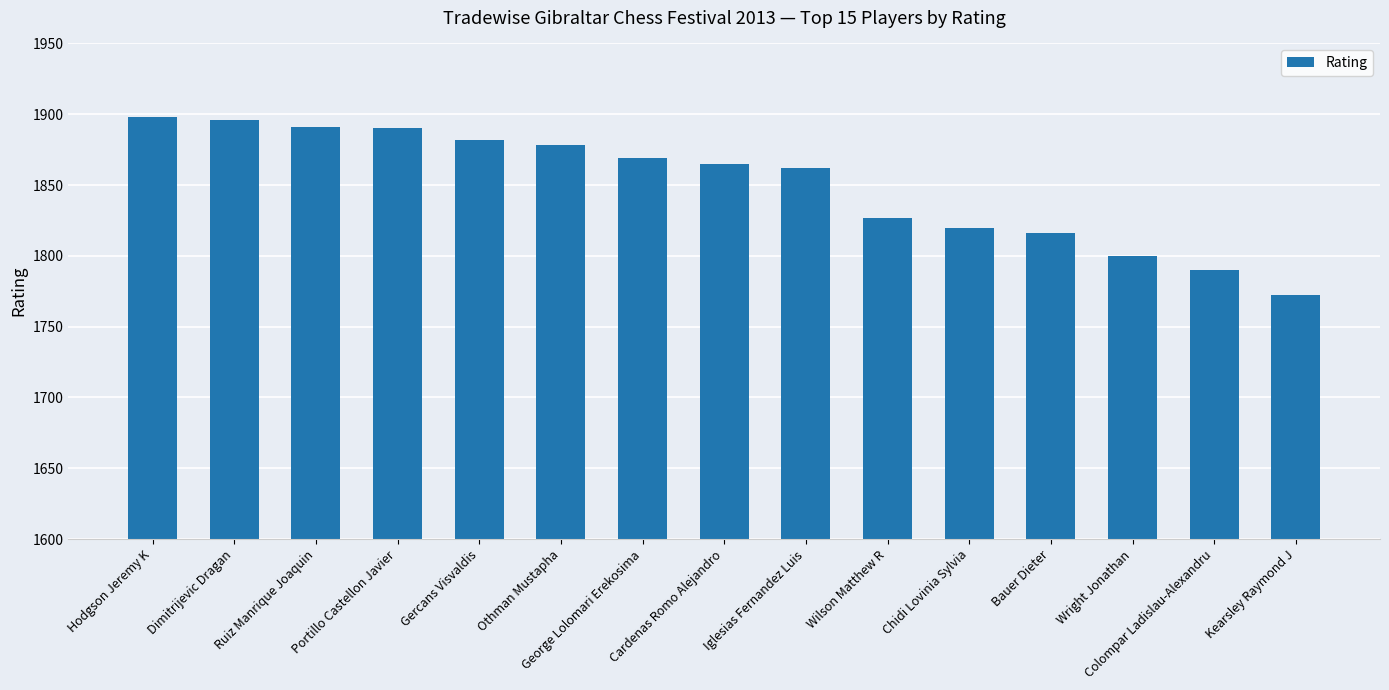

True or false: the data shows 545 at Gercans Visvaldis.

False